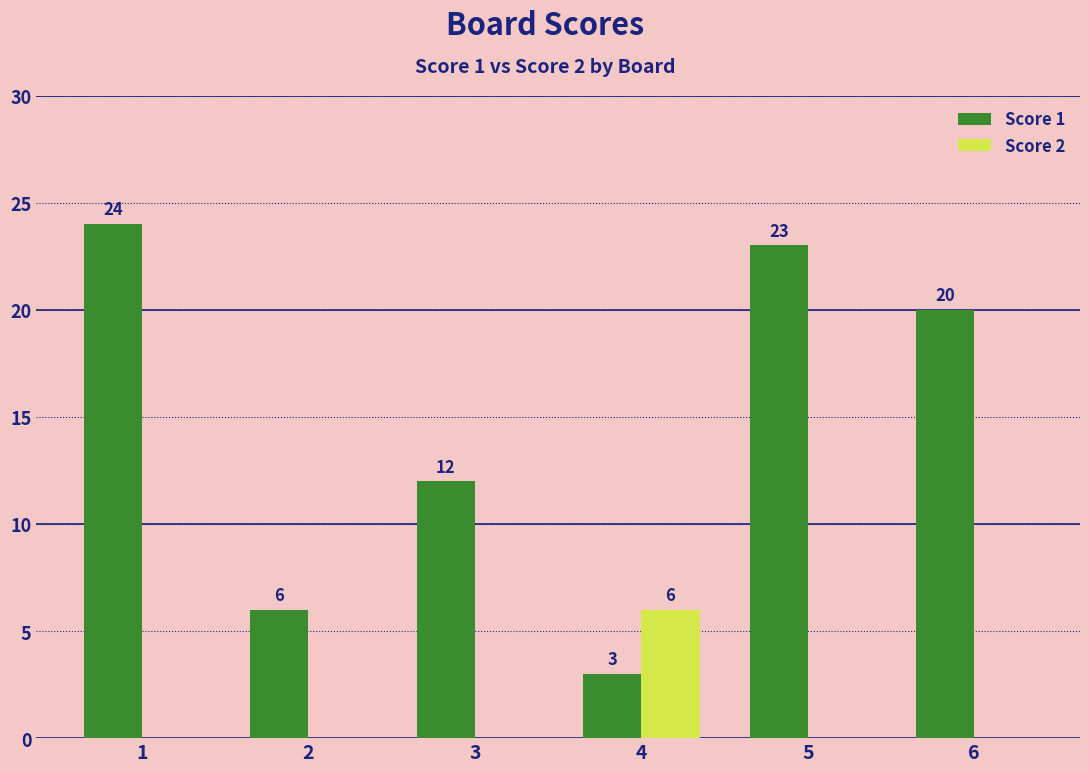

What is the highest value of the Score 2 series?

6